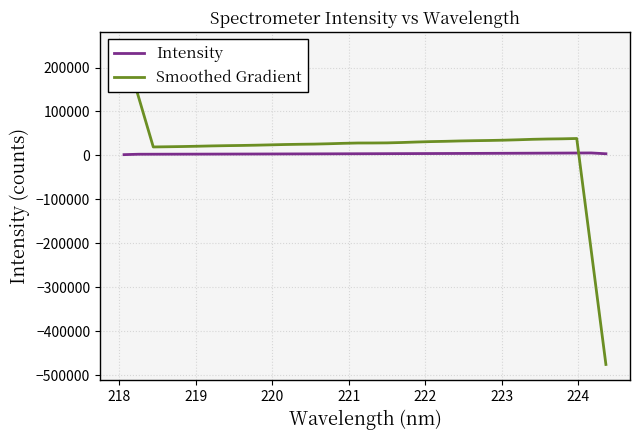

What is the value of the Smoothed Gradient point at the 12th from the left?

24823.1